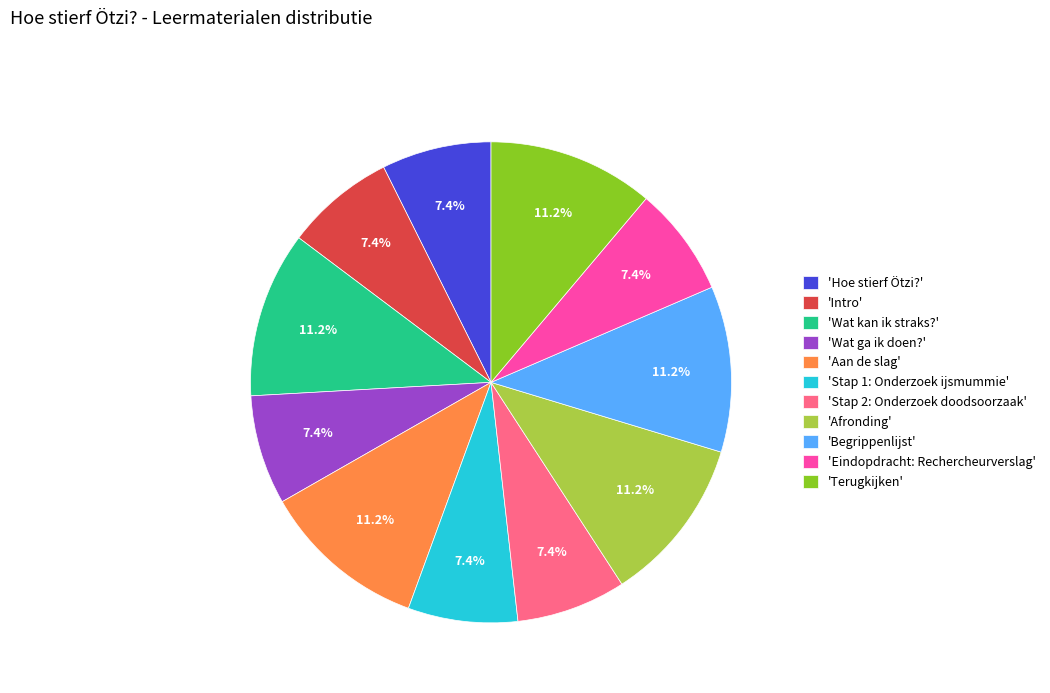

To the nearest percent, what is the difference between the largest and smallest slice percentages?

4%